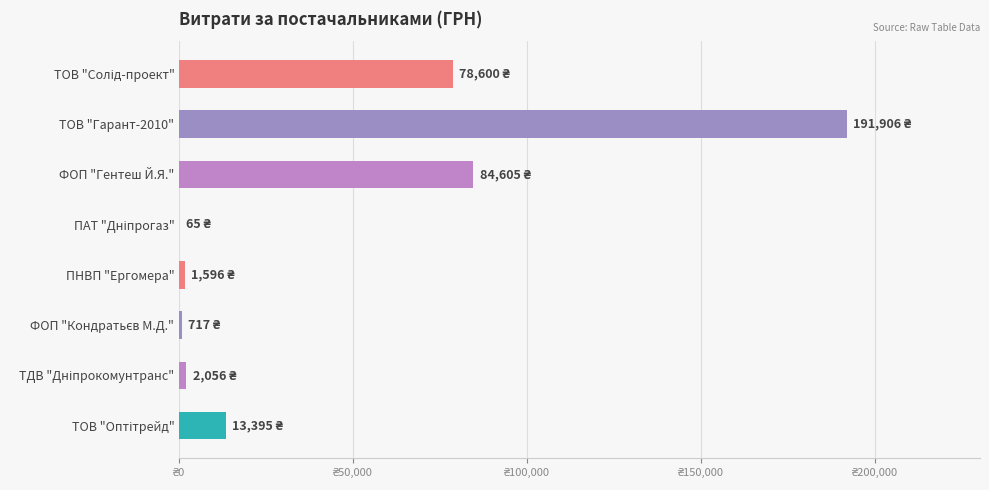

Are the bars horizontal?

Yes